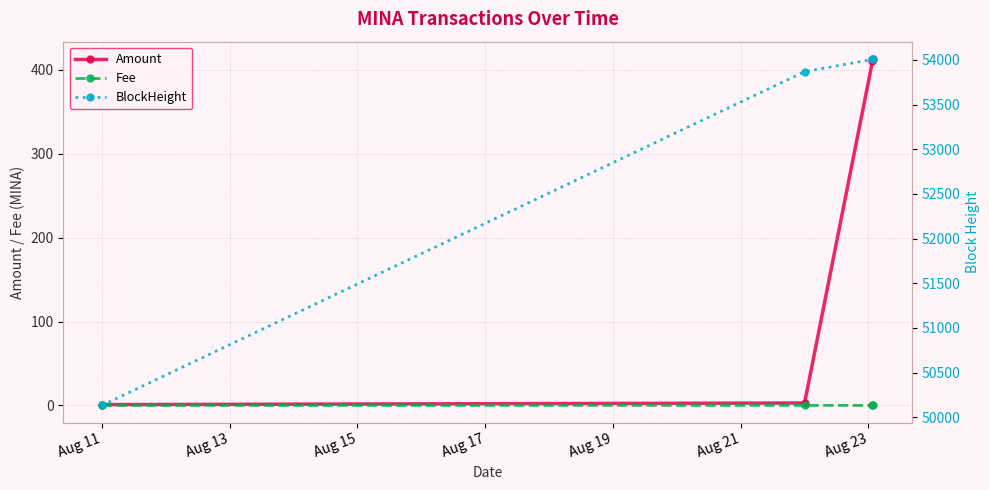

True or false: Amount has more than 1 interior local peaks.

False